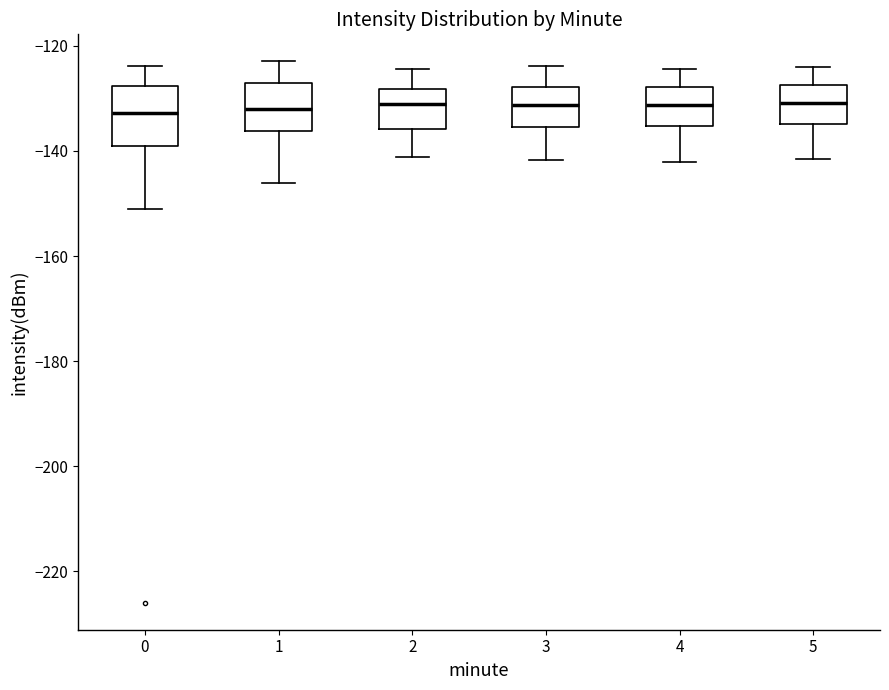

Where is the upper edge of the box at x = 5 on the y-axis? The values are not printed on the chart, so give them approximately, as read against the axis.

-128